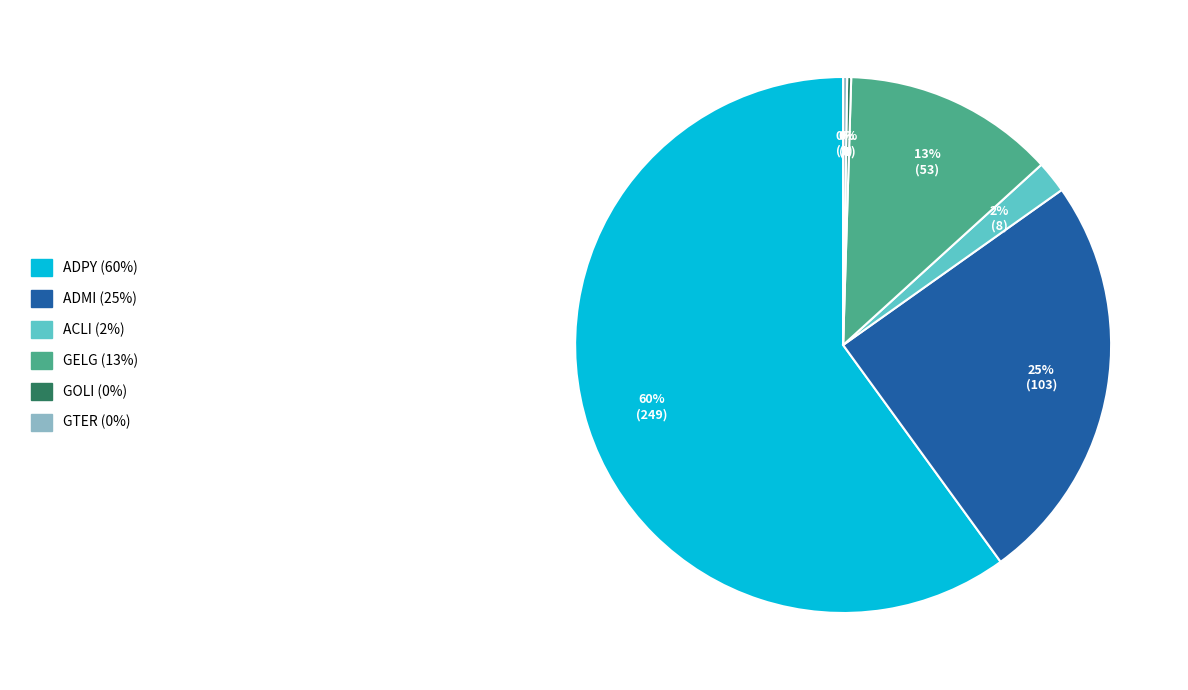

Is there a majority slice in this chart?

Yes